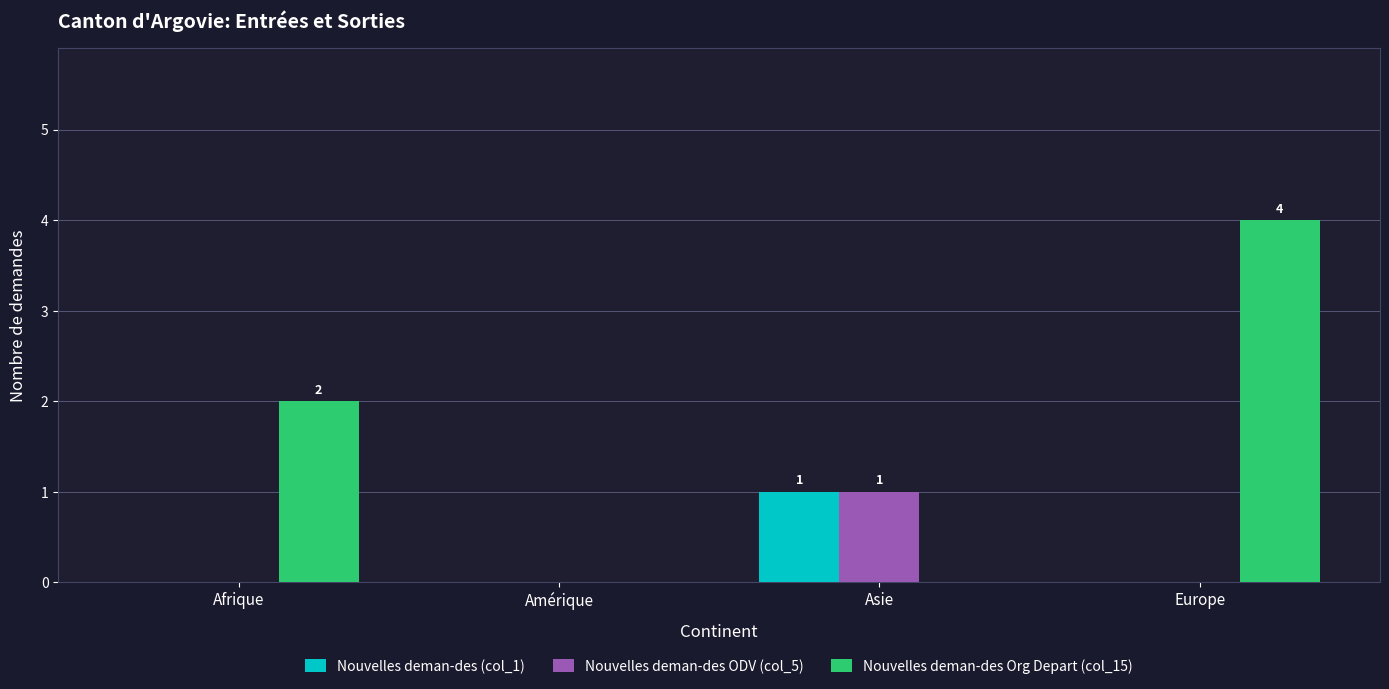

What is the maximum value shown in the chart?

4